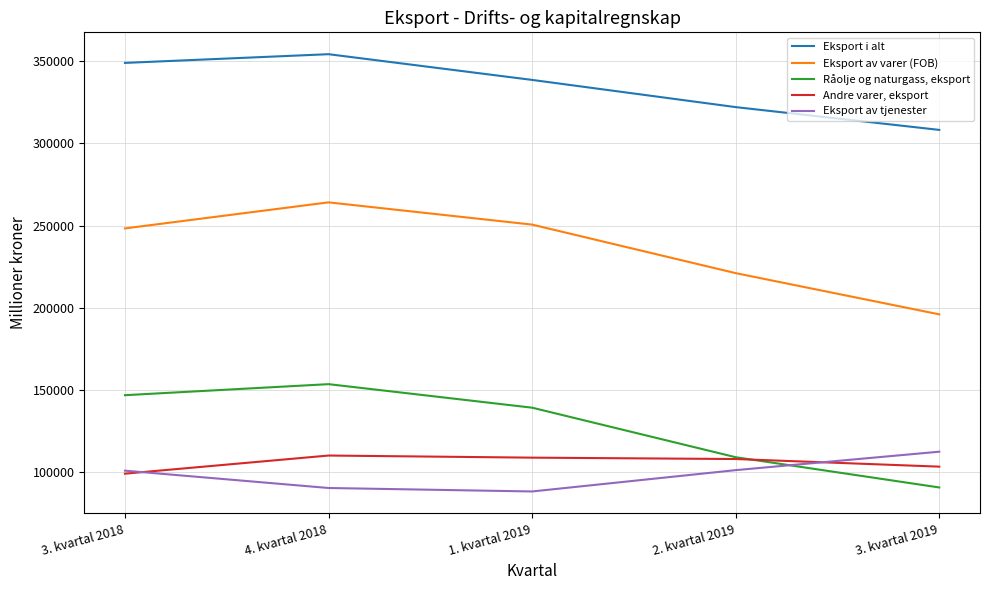

Rank the categories by Råolje og naturgass, eksport value from lowest to highest.

3. kvartal 2019, 2. kvartal 2019, 1. kvartal 2019, 3. kvartal 2018, 4. kvartal 2018